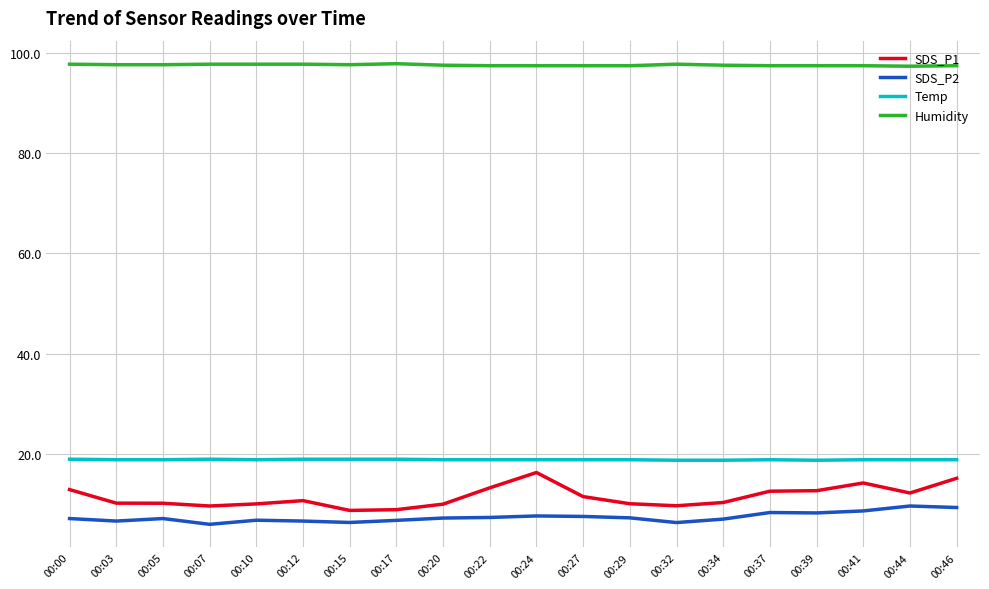

Is it true that SDS_P2 equals 11.3 at 00:15?

False